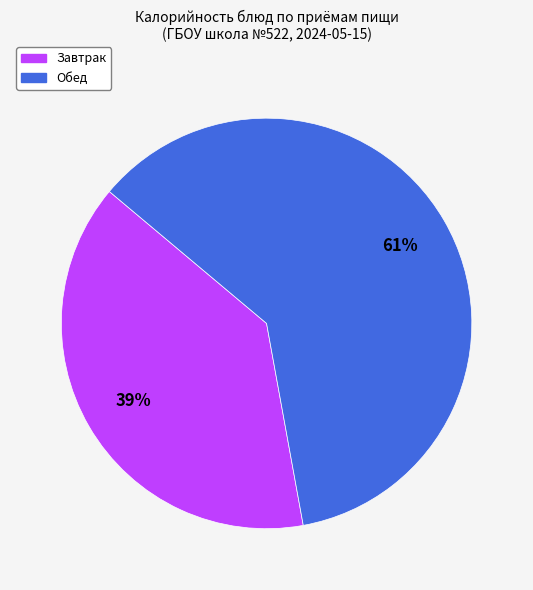

To the nearest percent, what is the difference between the largest and smallest slice percentages?

22%